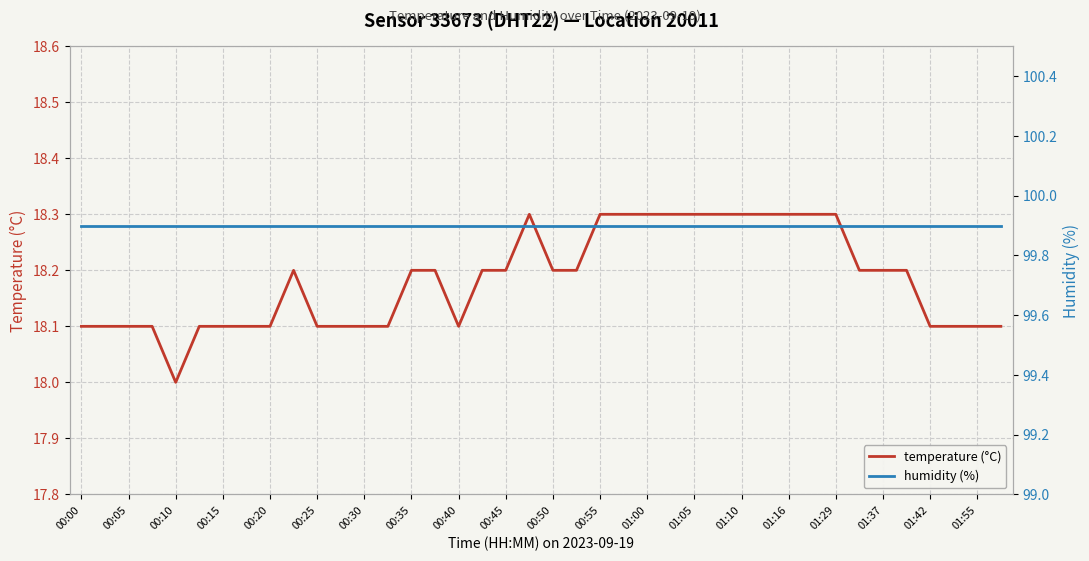

Which series has the largest range (max minus min)?

temperature (°C)